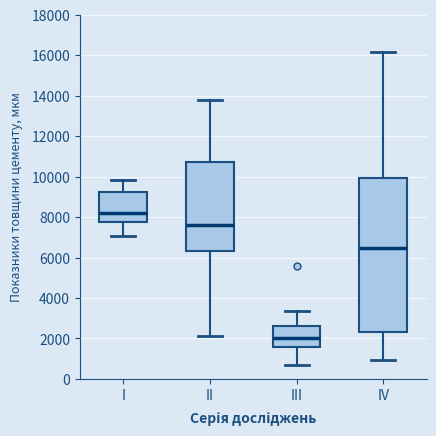

Where does the median line of the box for II sit on the y-axis? The values are not printed on the chart, so give them approximately, as read against the axis.

7600